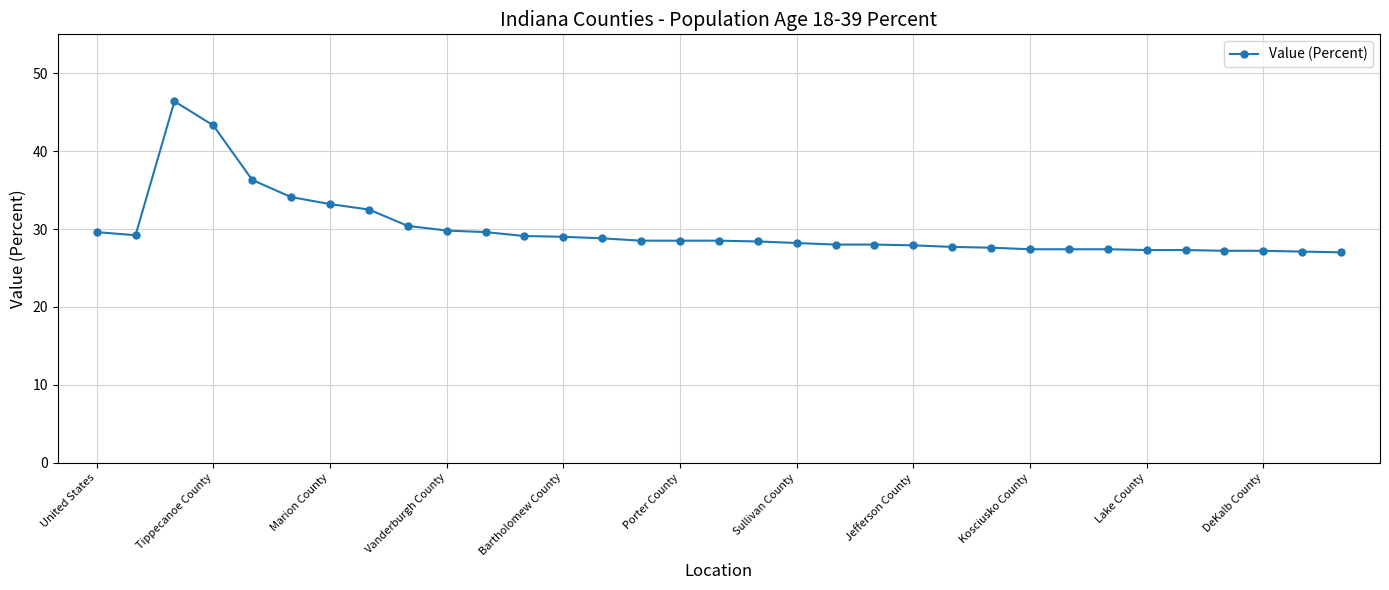

What is the difference between the second highest and second lowest values?

16.2